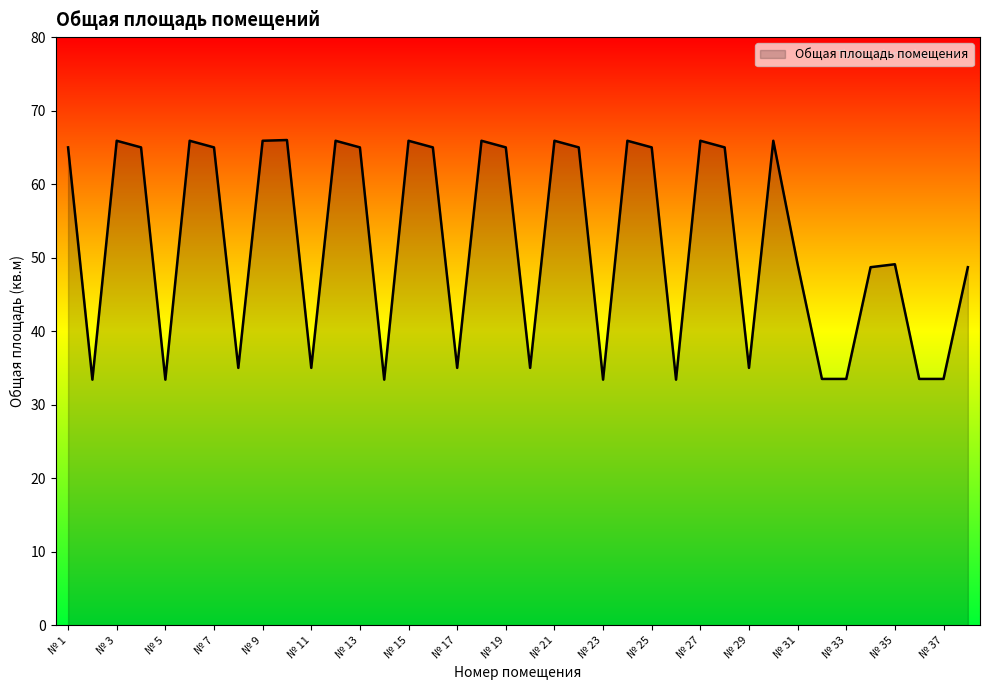

What is the difference between the maximum and minimum values?

32.6